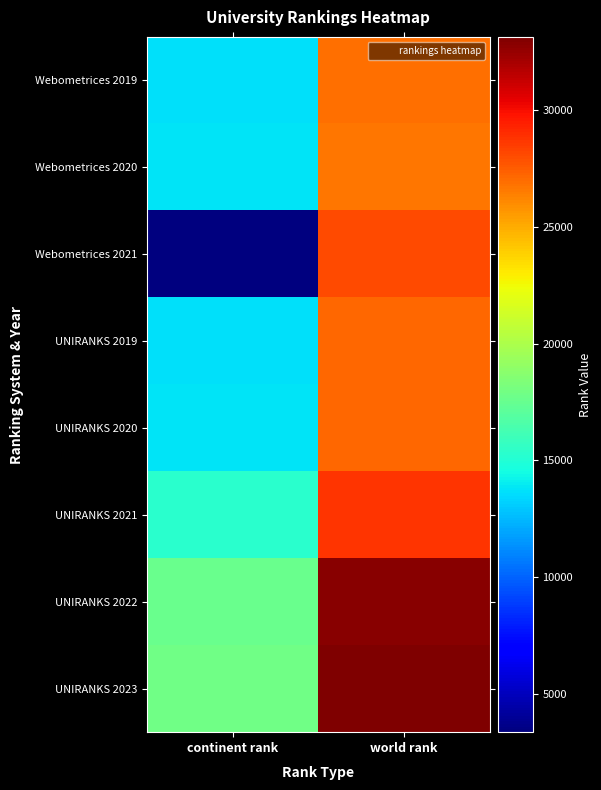

Which series has the widest spread of values?

Webometrices 2021